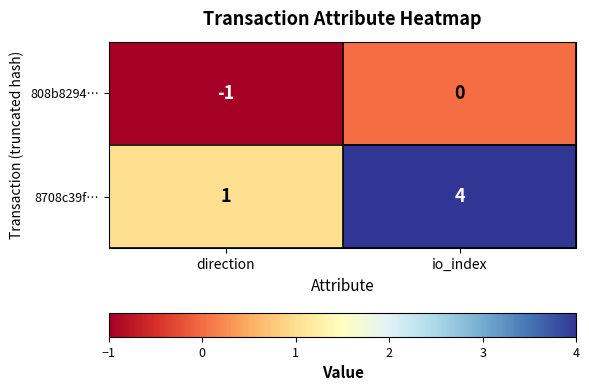

Is it true that 8708c39f… equals 2 at io_index?

False